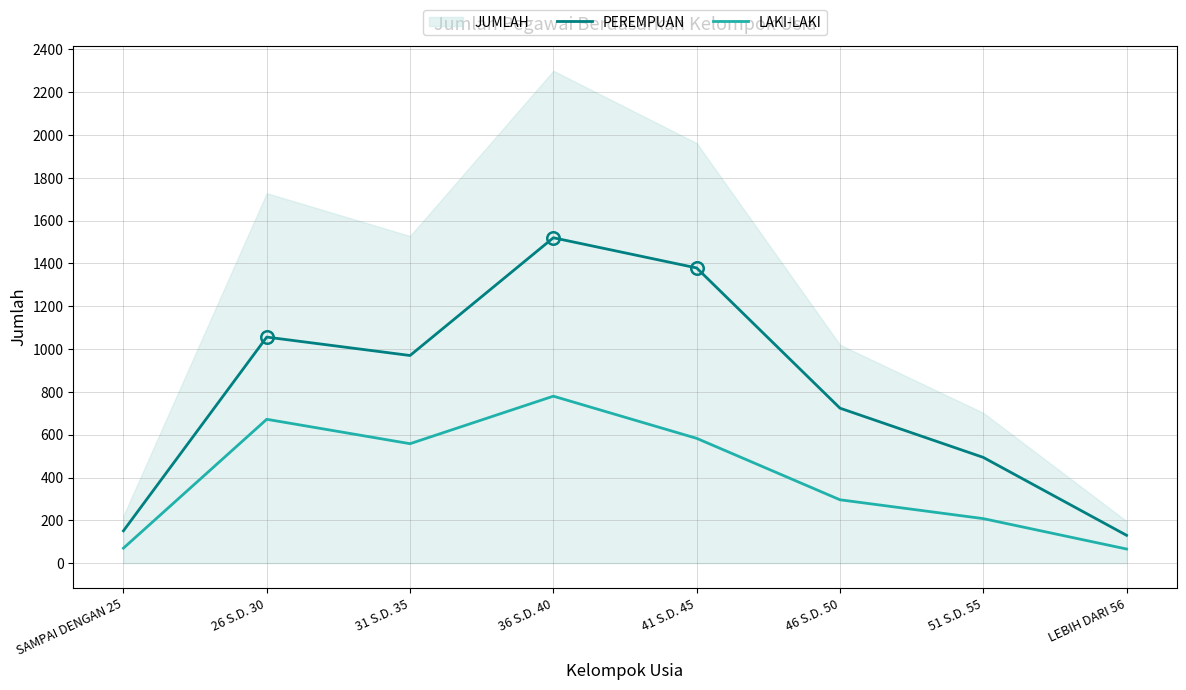

Read the PEREMPUAN value at LEBIH DARI 56, to the nearest 10.

130